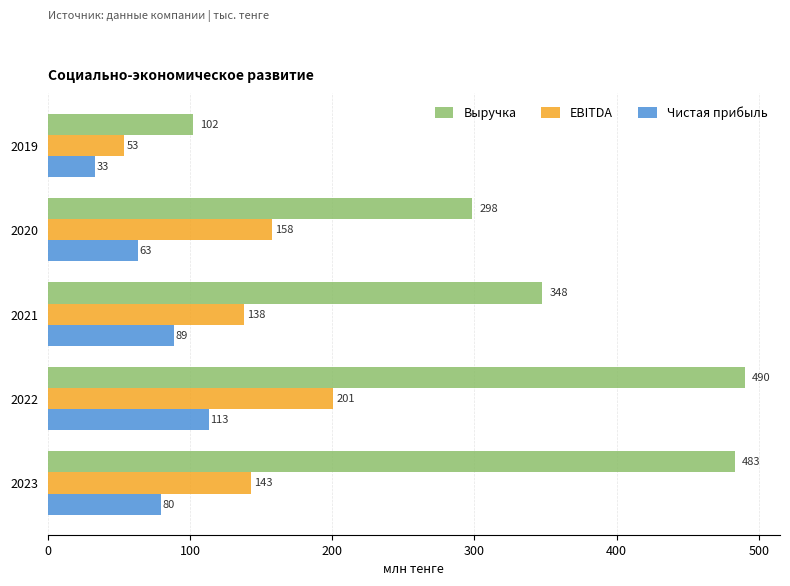

List the labels in order of Чистая прибыль value, largest first.

2022, 2021, 2023, 2020, 2019